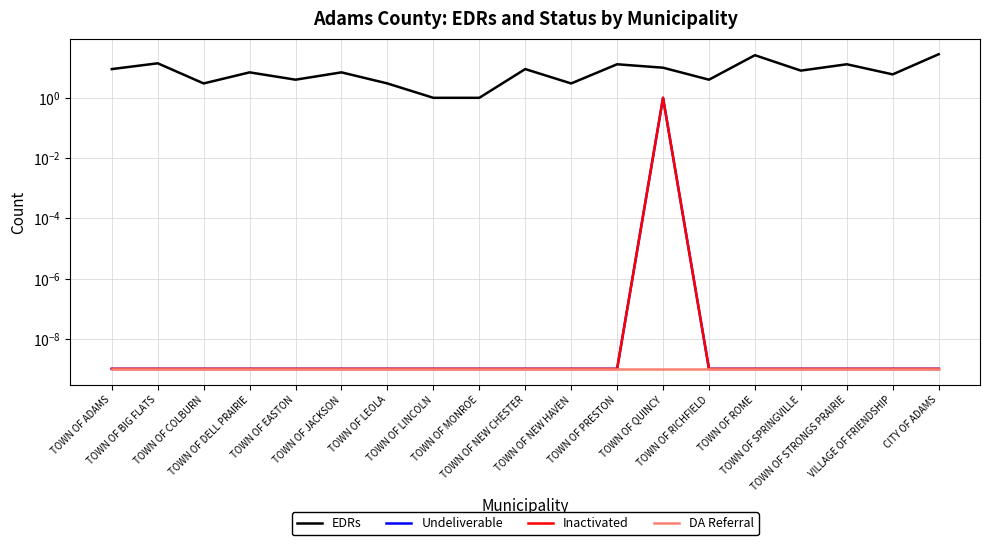

True or false: Undeliverable and Inactivated cross at least once.

False